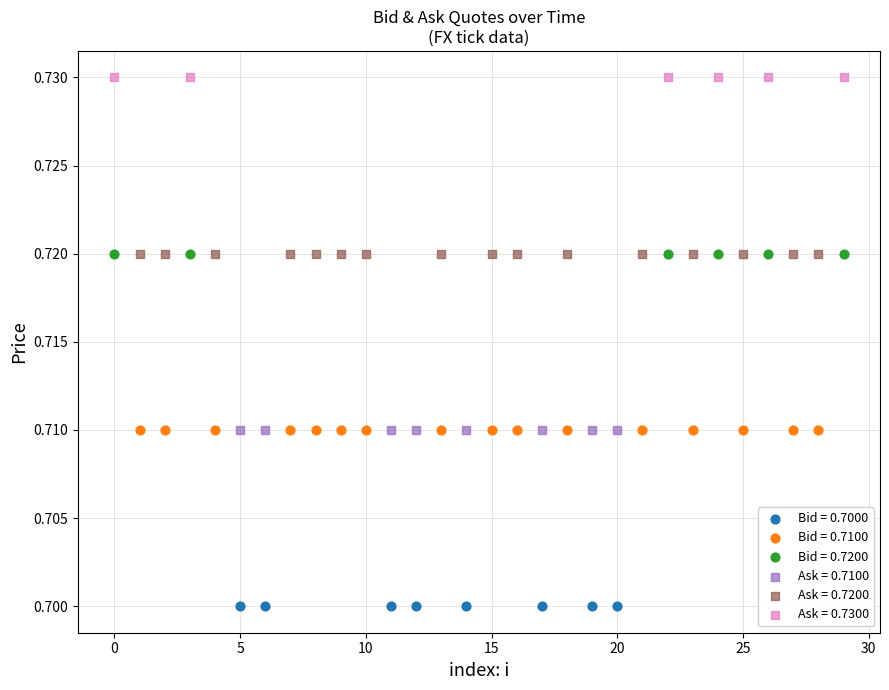

What are all the series names shown in the legend?

Bid = 0.7000, Bid = 0.7100, Bid = 0.7200, Ask = 0.7100, Ask = 0.7200, Ask = 0.7300